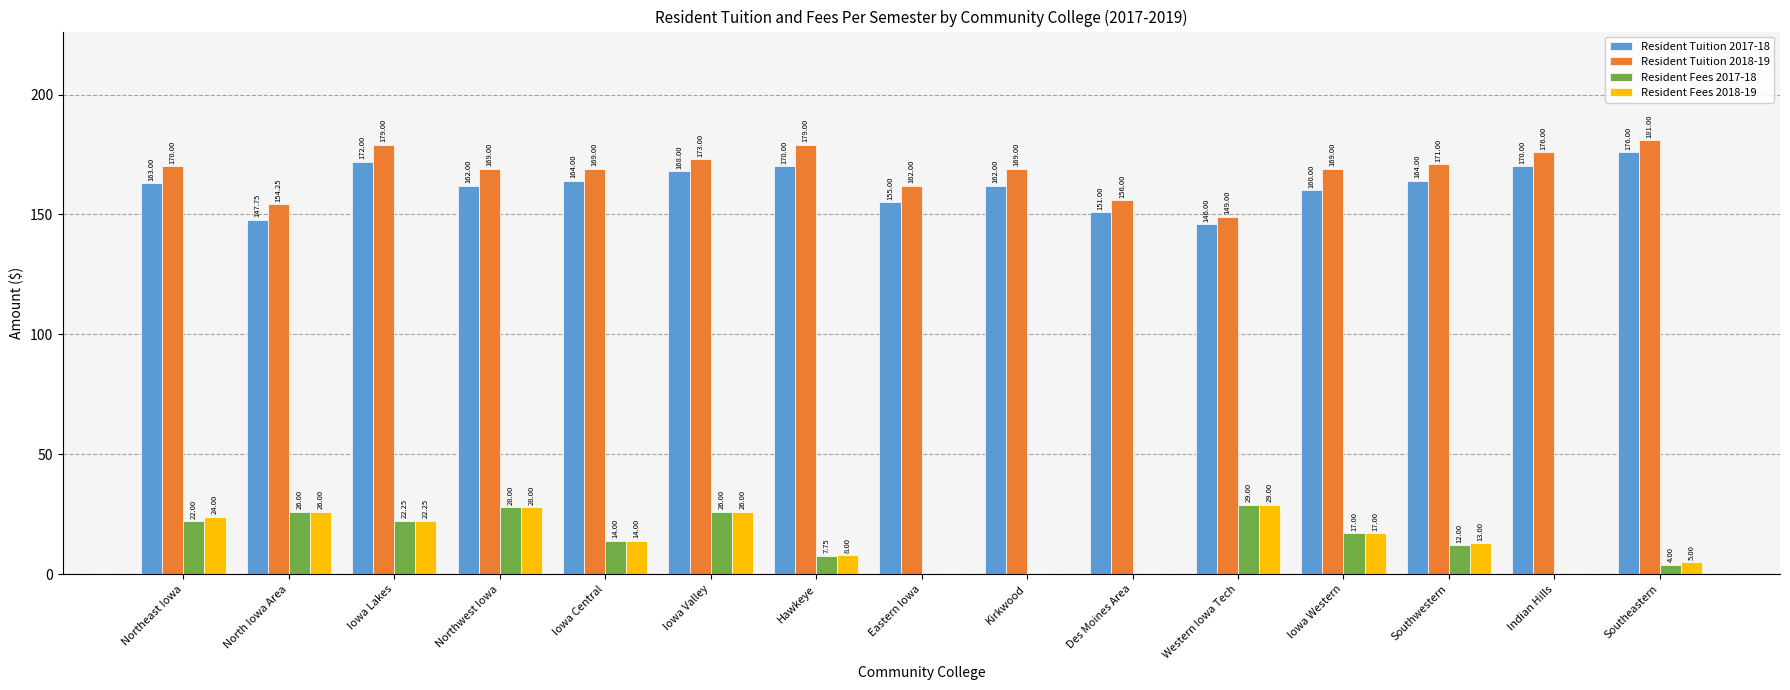

At which category does the chart reach its peak across all series?

Southeastern